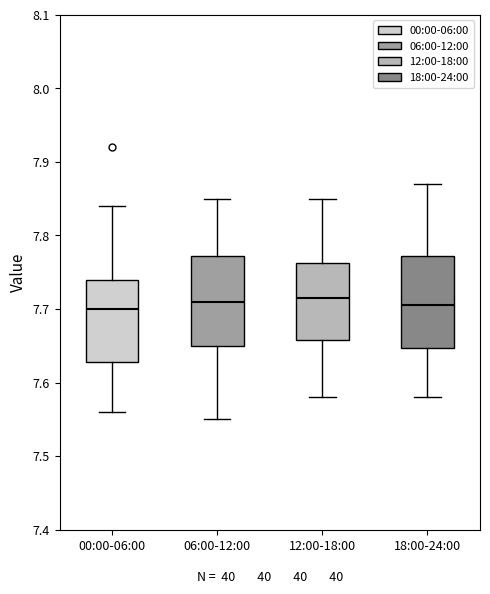

Reading left to right, read every box against the y-axis: the position of its median line, the range the box covers, and the ends of its whiskers. The values are not printed on the chart, so give them approximately, as read against the axis.

00:00-06:00: median 7.70, box 7.63 to 7.74, whiskers 7.56 to 7.84
06:00-12:00: median 7.71, box 7.65 to 7.77, whiskers 7.55 to 7.85
12:00-18:00: median 7.72, box 7.66 to 7.76, whiskers 7.58 to 7.85
18:00-24:00: median 7.71, box 7.65 to 7.77, whiskers 7.58 to 7.87